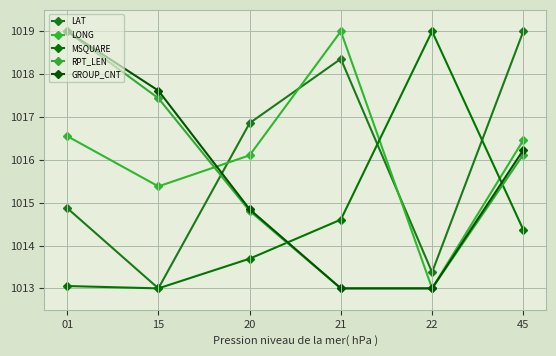

What is the difference between the second highest and second lowest values in the GROUP_CNT series?

4.6